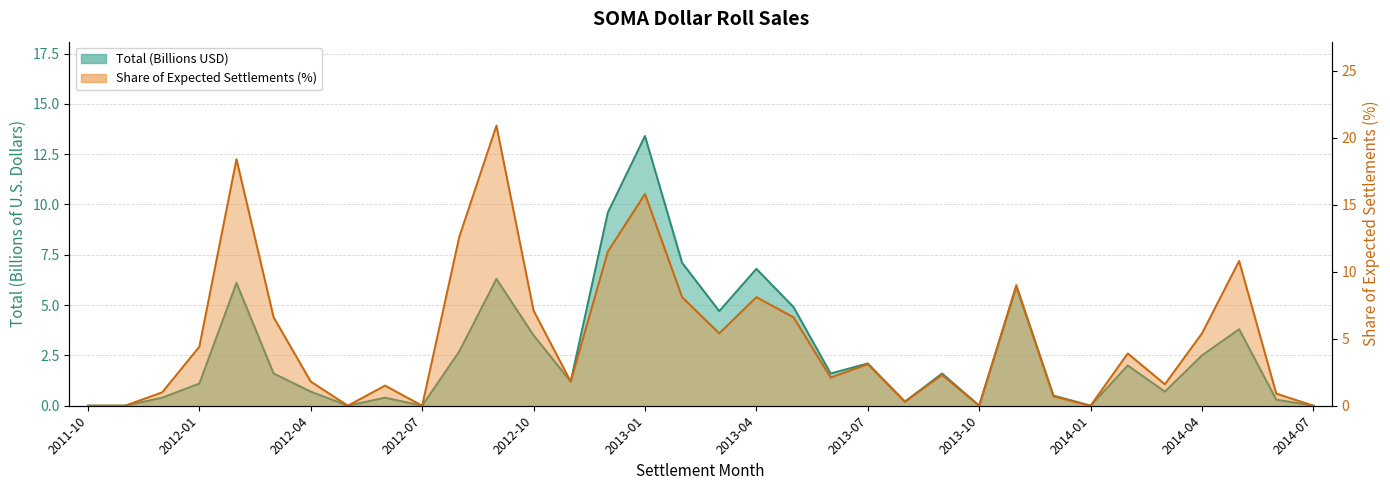

Reading left to right, extract all data points from this chart.

Total (Billions USD): 2011-10=0.0	2011-11=0.0	2011-12=0.4	2012-01=1.1	2012-02=6.1	2012-03=1.6	2012-04=0.7	2012-05=0.0	2012-06=0.4	2012-07=0.0	2012-08=2.7	2012-09=6.3	2012-10=3.5	2012-11=1.2	2012-12=9.6	2013-01=13.4	2013-02=7.1	2013-03=4.7	2013-04=6.8	2013-05=4.9	2013-06=1.6	2013-07=2.1	2013-08=0.2	2013-09=1.6	2013-10=0.0	2013-11=5.9	2013-12=0.5	2014-01=0.0	2014-02=2.0	2014-03=0.7	2014-04=2.5	2014-05=3.8	2014-06=0.3	2014-07=0.0
Share of Expected Settlements (%): 2011-10=0.0	2011-11=0.0	2011-12=1.0	2012-01=4.4	2012-02=18.4	2012-03=6.6	2012-04=1.8	2012-05=0.0	2012-06=1.5	2012-07=0.0	2012-08=12.6	2012-09=20.9	2012-10=7.1	2012-11=1.8	2012-12=11.5	2013-01=15.8	2013-02=8.1	2013-03=5.4	2013-04=8.1	2013-05=6.6	2013-06=2.1	2013-07=3.1	2013-08=0.3	2013-09=2.3	2013-10=0.0	2013-11=9.0	2013-12=0.7	2014-01=0.0	2014-02=3.9	2014-03=1.6	2014-04=5.4	2014-05=10.8	2014-06=0.9	2014-07=0.0